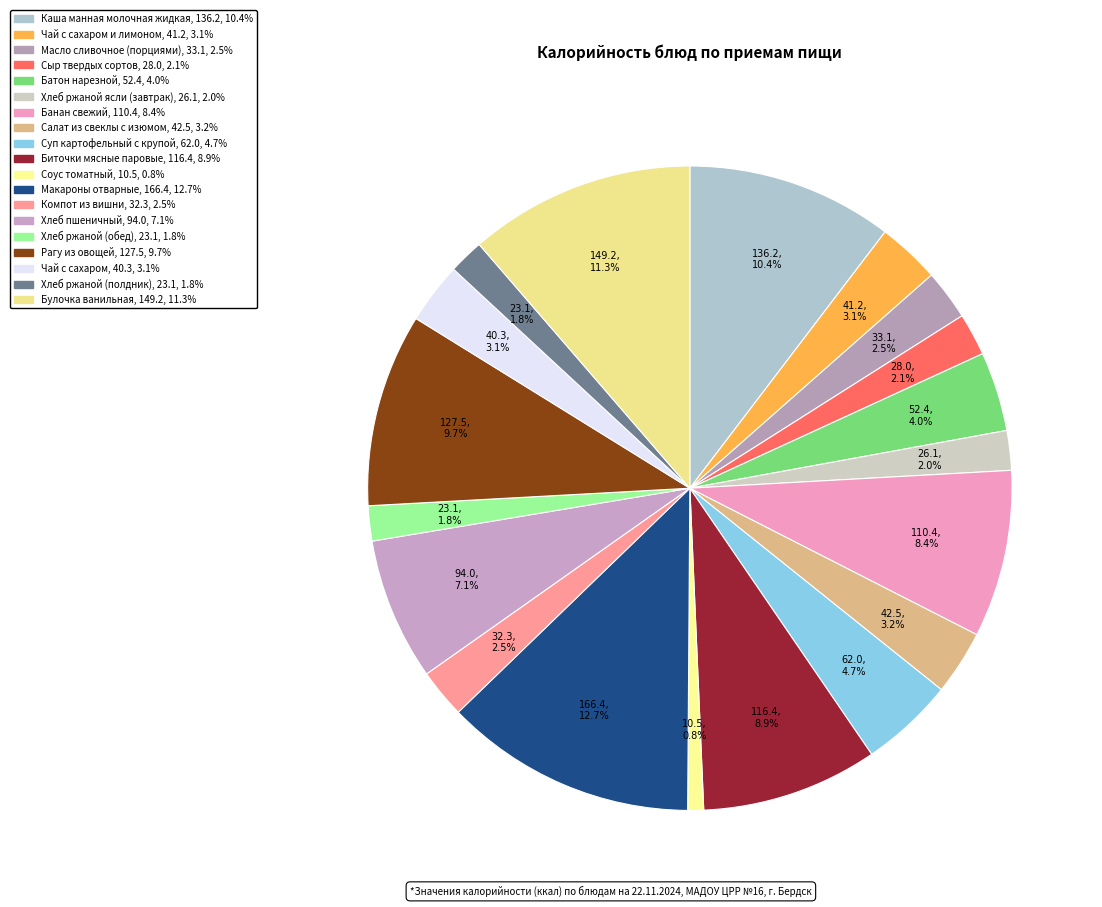

How many slices are in this pie chart?

19